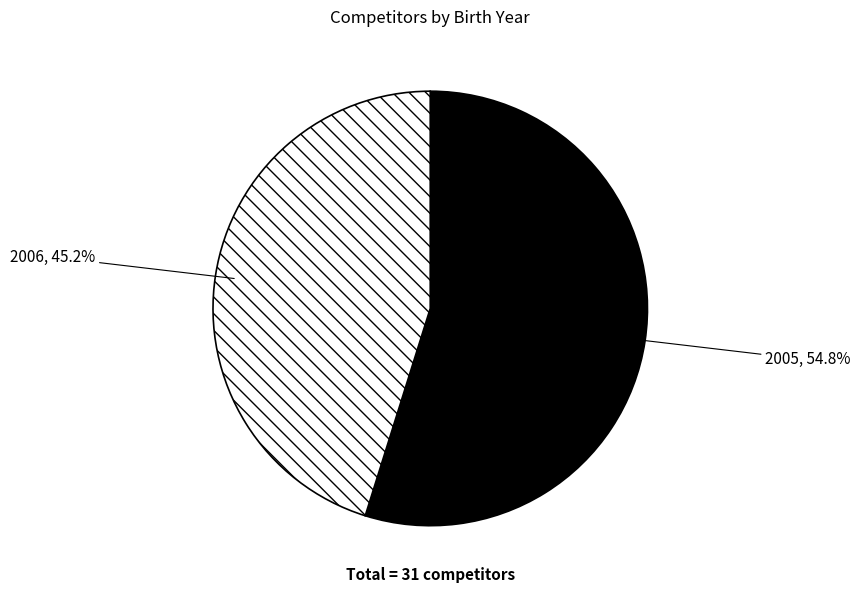

Does 2006 represent more than half of the total?

No